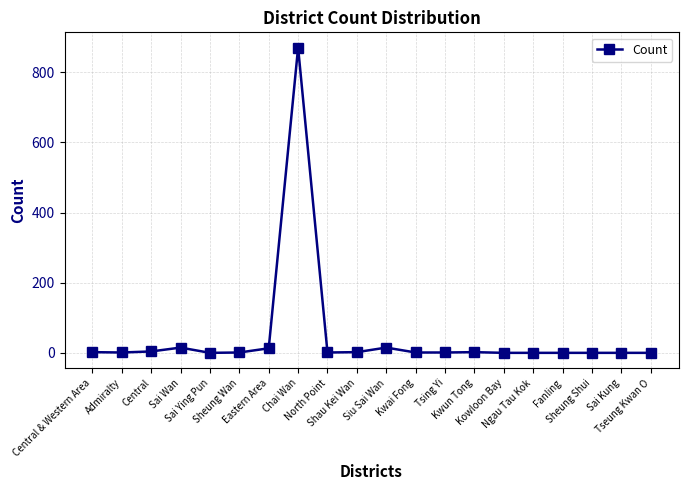

Does the chart display data point markers on the line(s)?

Yes